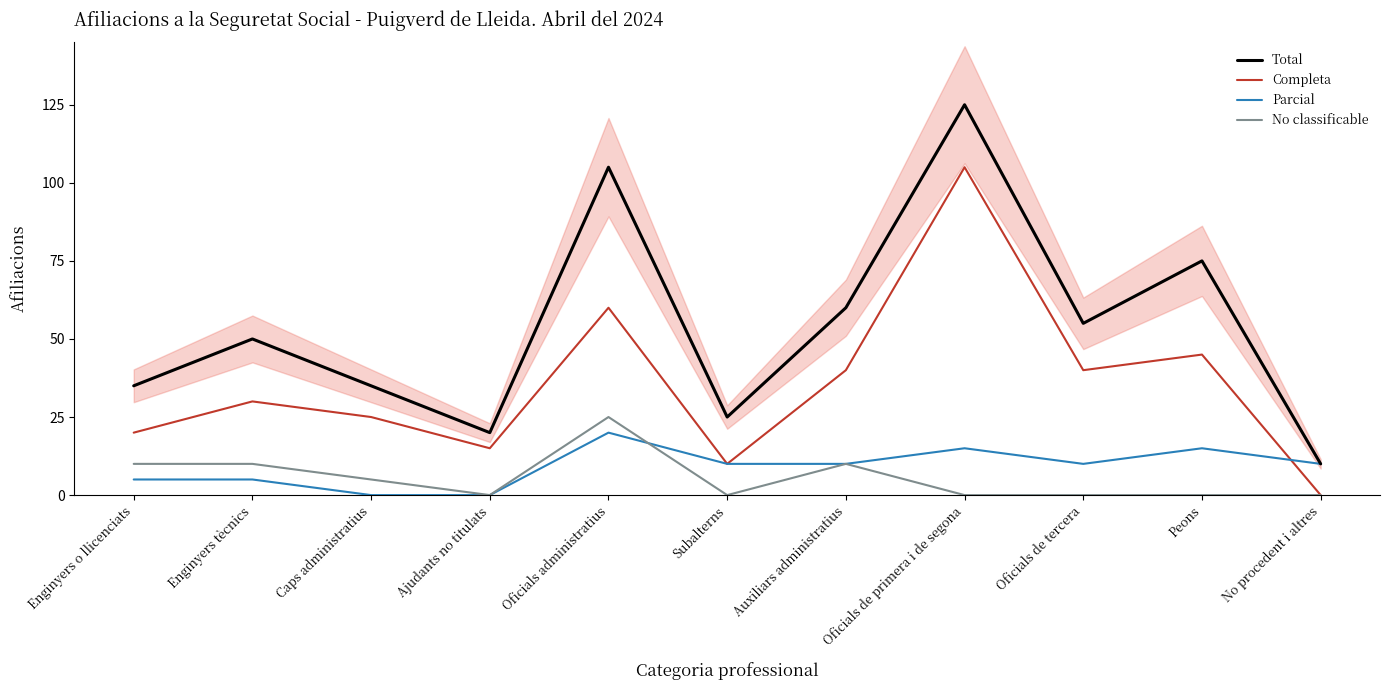

What is the approximate value of Parcial at Oficials de tercera?

10